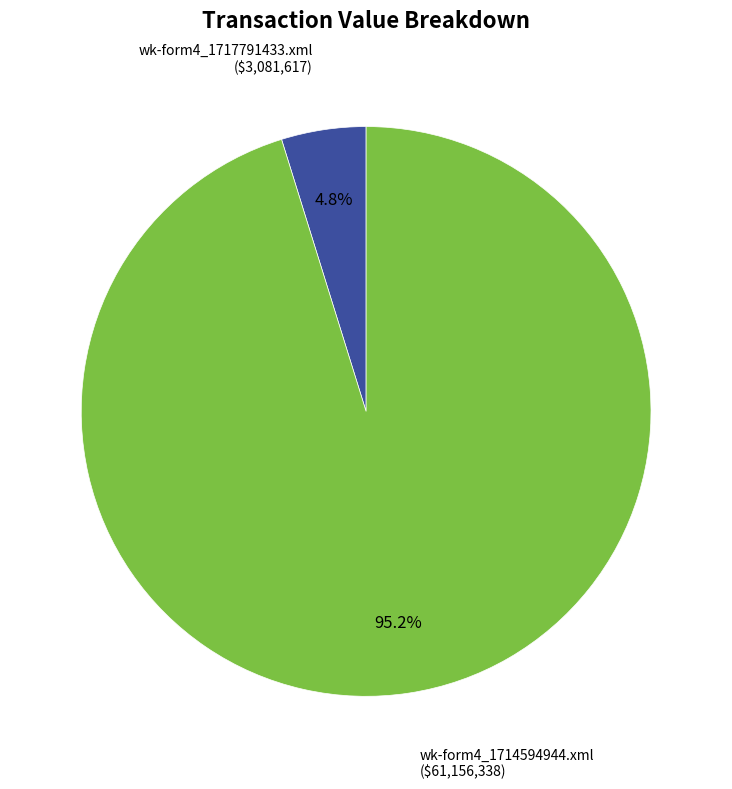

Combined, what portion of the pie is wk-form4_1717791433.xml and wk-form4_1714594944.xml?

100.0%